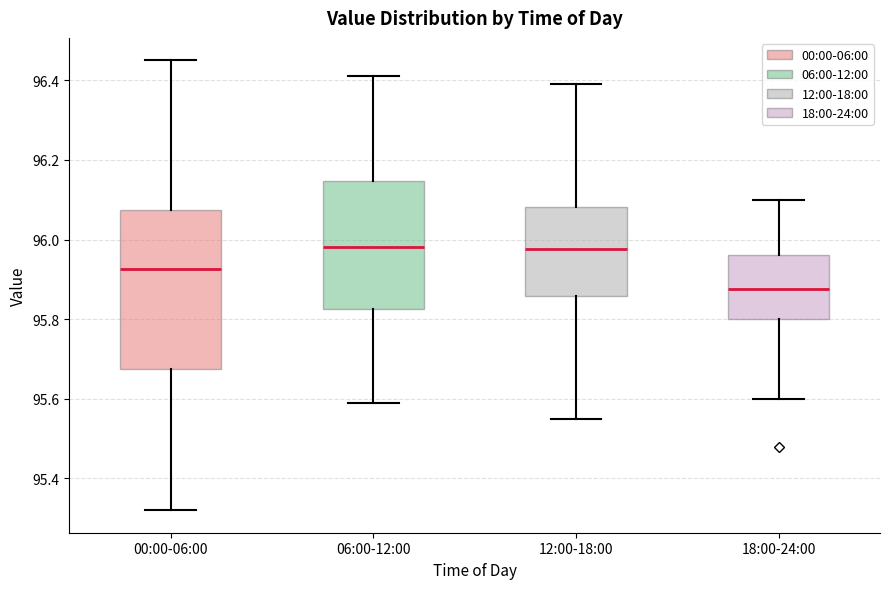

Reading left to right, read every box against the y-axis: the position of its median line, the range the box covers, and the ends of its whiskers. The values are not printed on the chart, so give them approximately, as read against the axis.

00:00-06:00: median 95.92, box 95.68 to 96.08, whiskers 95.32 to 96.46
06:00-12:00: median 95.98, box 95.82 to 96.14, whiskers 95.60 to 96.42
12:00-18:00: median 95.98, box 95.86 to 96.08, whiskers 95.56 to 96.40
18:00-24:00: median 95.88, box 95.80 to 95.96, whiskers 95.60 to 96.10